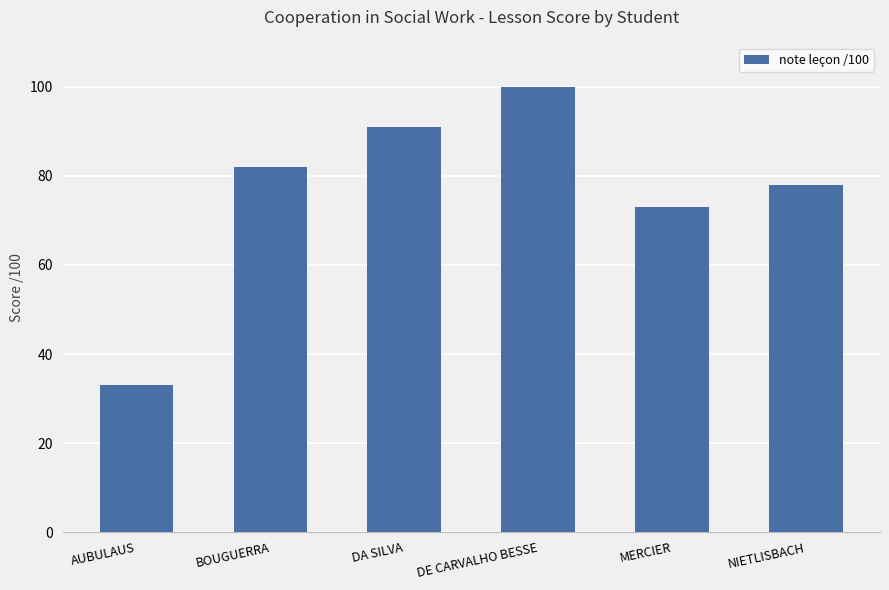

Between BOUGUERRA and MERCIER, which is larger?

BOUGUERRA